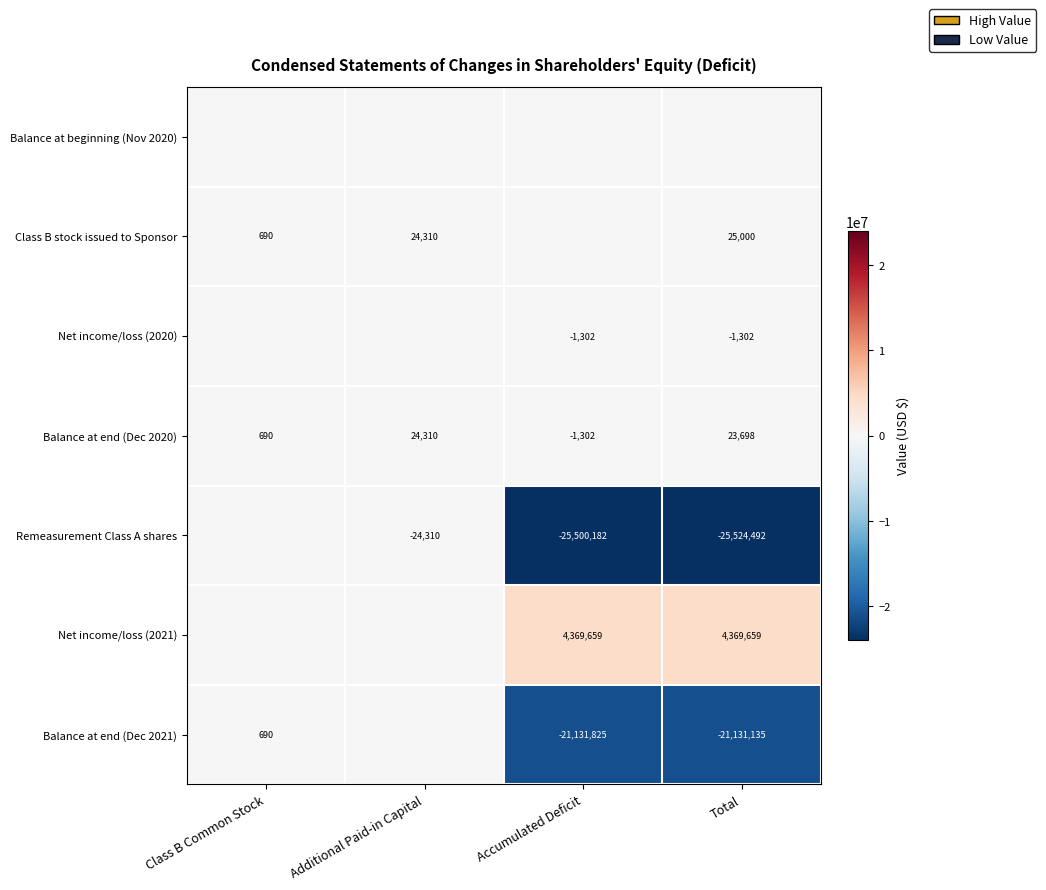

The Net income/loss (2020) series shows -2116 at Accumulated Deficit. True or false?

False